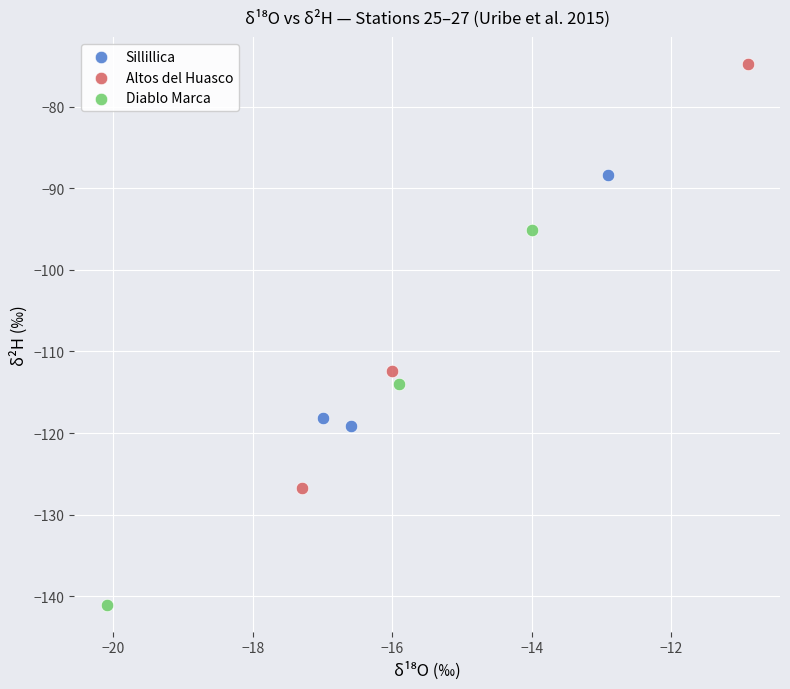

Which series has the widest spread of Y values?

Altos del Huasco